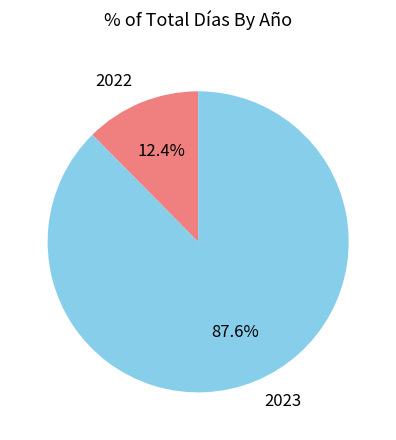

Which slice is the largest?

2023